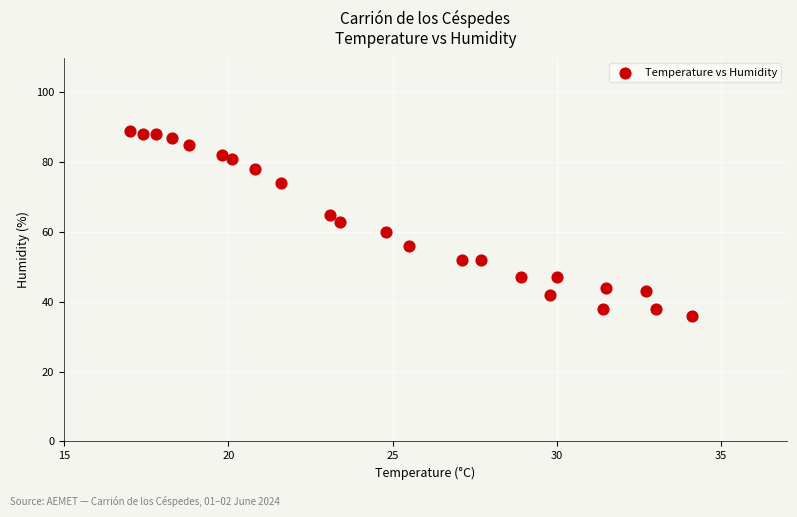

What is the range of Y values (max minus min)?

53